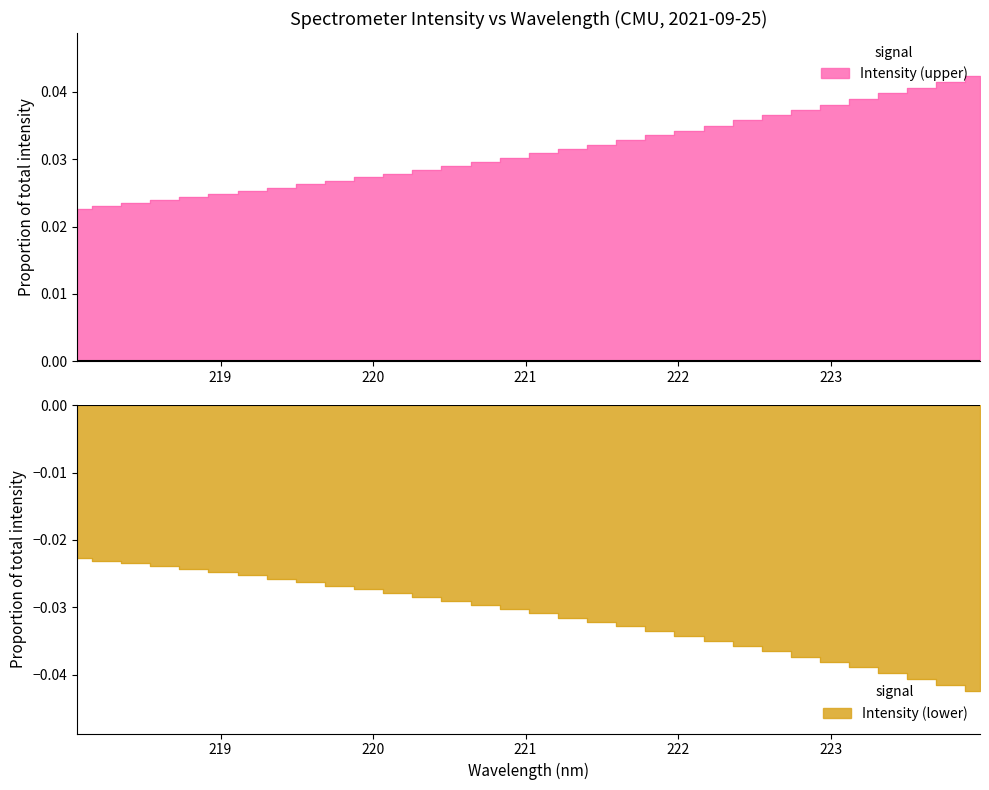

What is the label of the 15th point from the left?

220.7354